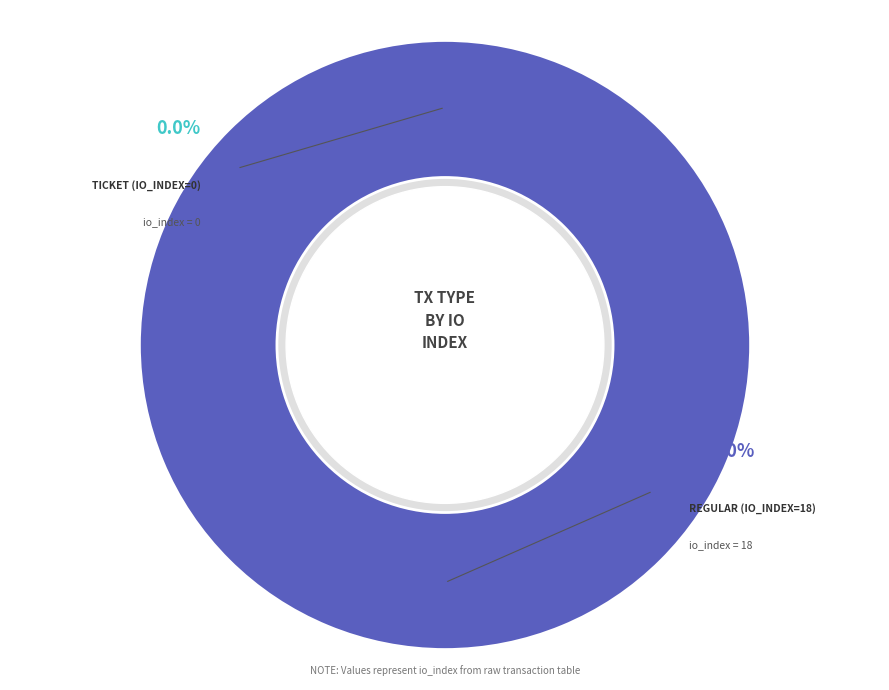

Does Ticket (io_index=0) represent more than half of the total?

No